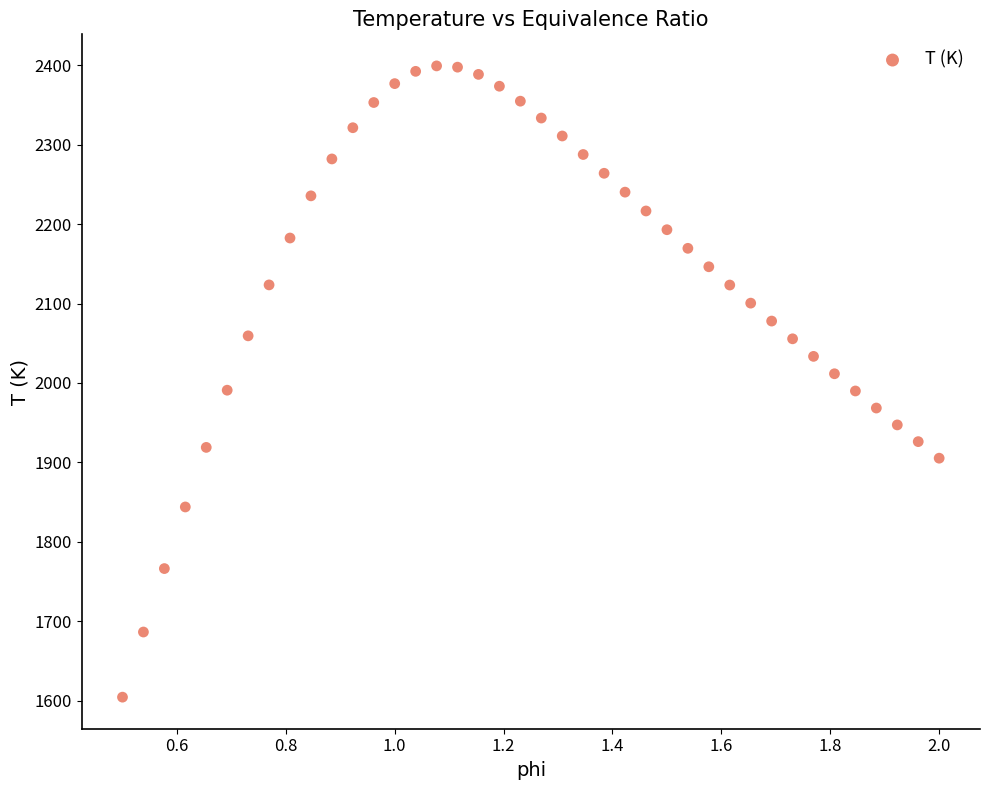

What is the range of Y values (max minus min)?

795.2